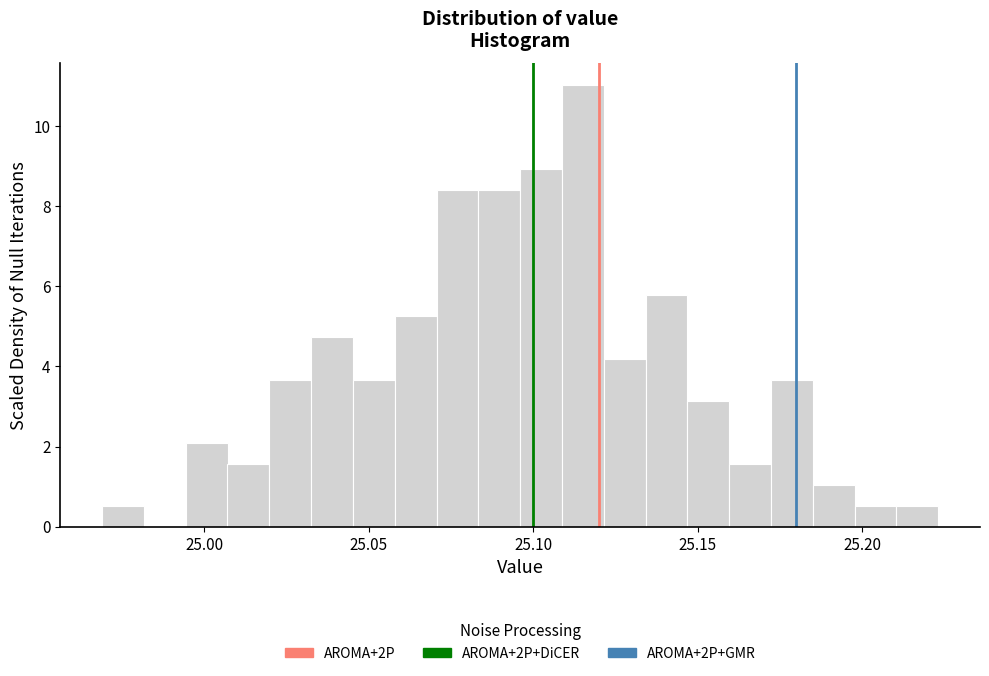

Around what value on the x-axis is the tallest bar? Give the approximate position of its centre, as read against the axis.

25.115